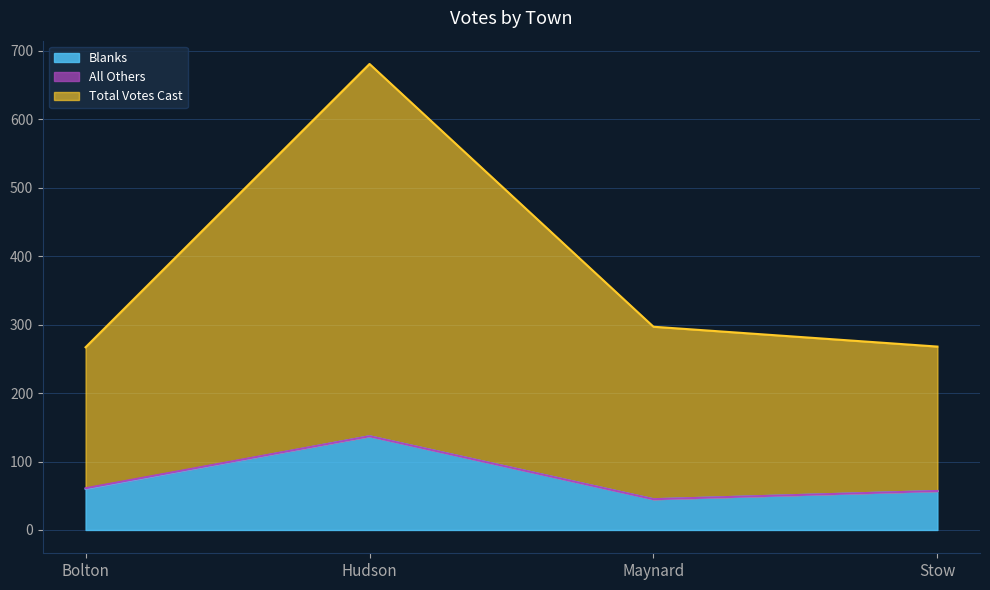

How many categories are shown in the chart?

4